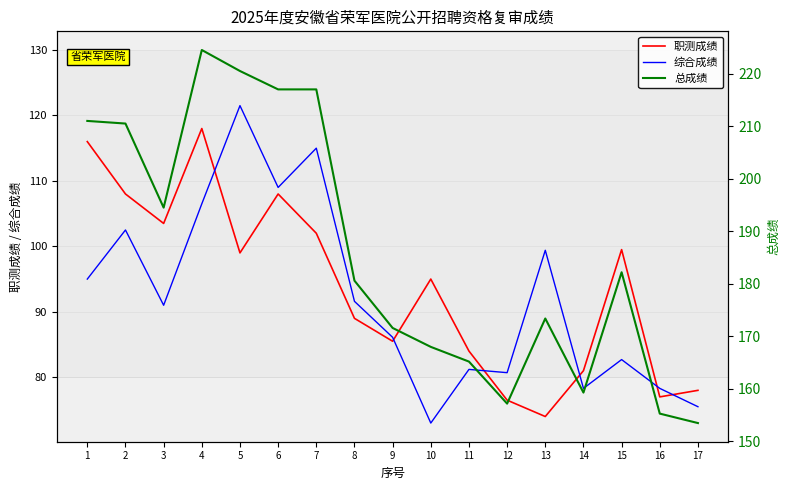

How many values in the 综合成绩 series exceed 91?

8